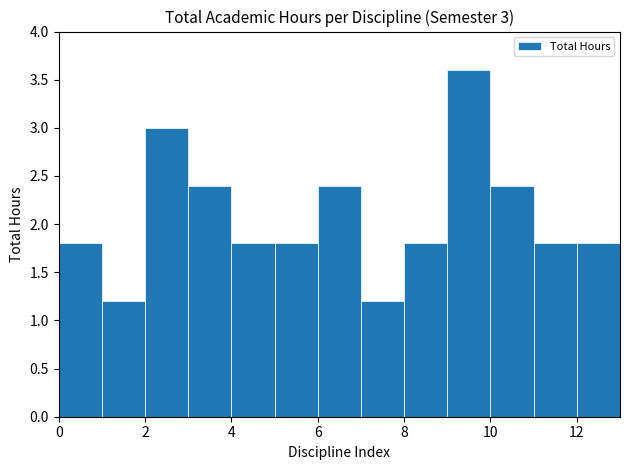

Over which range of the x-axis is the bar tallest?

9 to 10